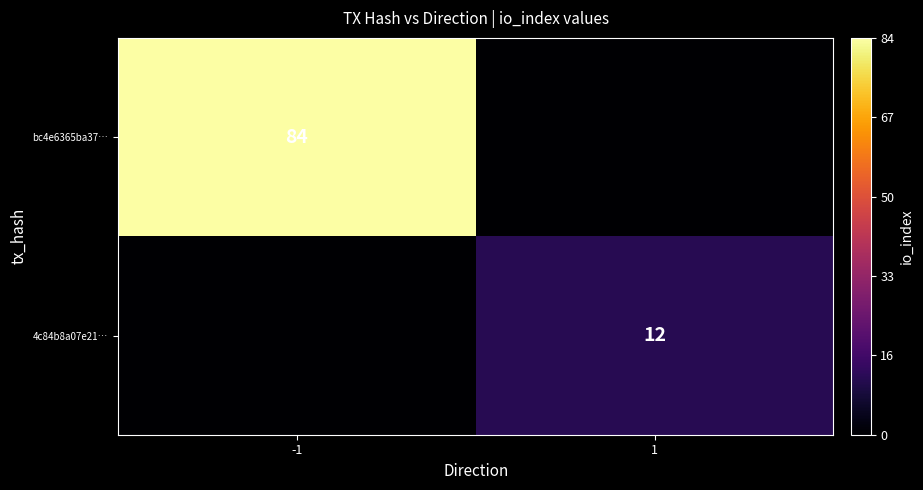

The value of bc4e6365ba37… at -1 is 84. True or false?

True